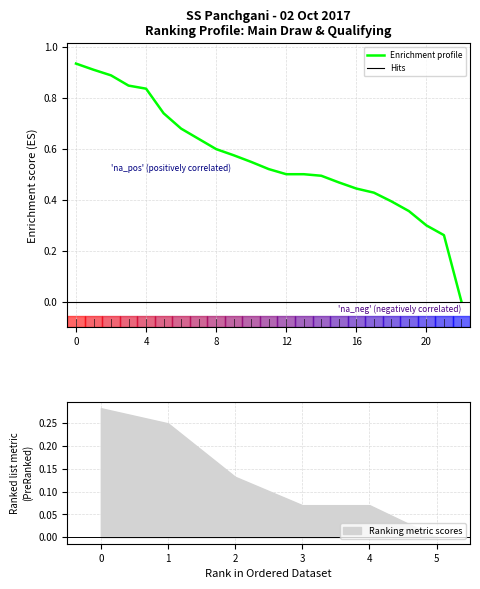

Between 8 and 21, which is larger?

8